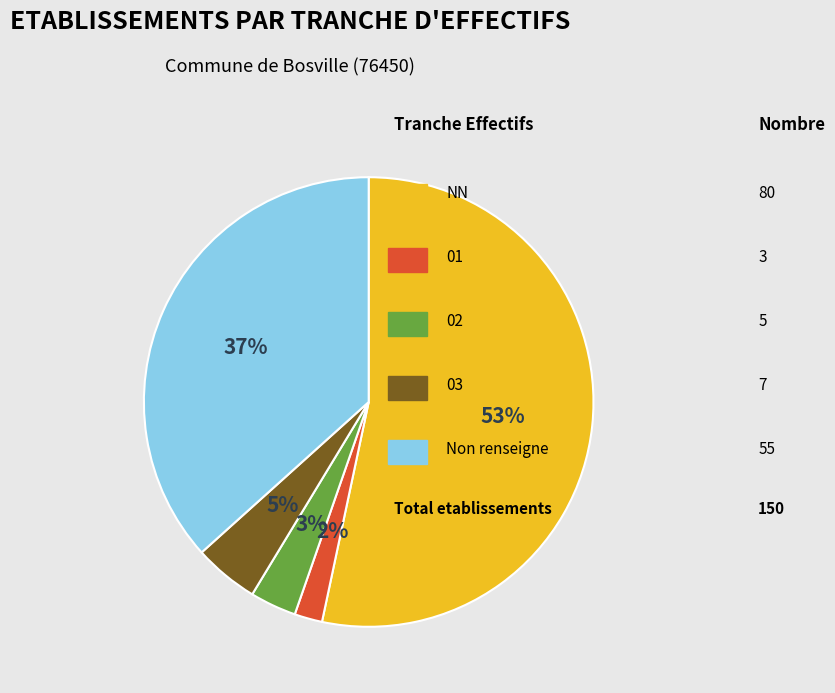

Is there any slice that represents more than half of the pie?

Yes